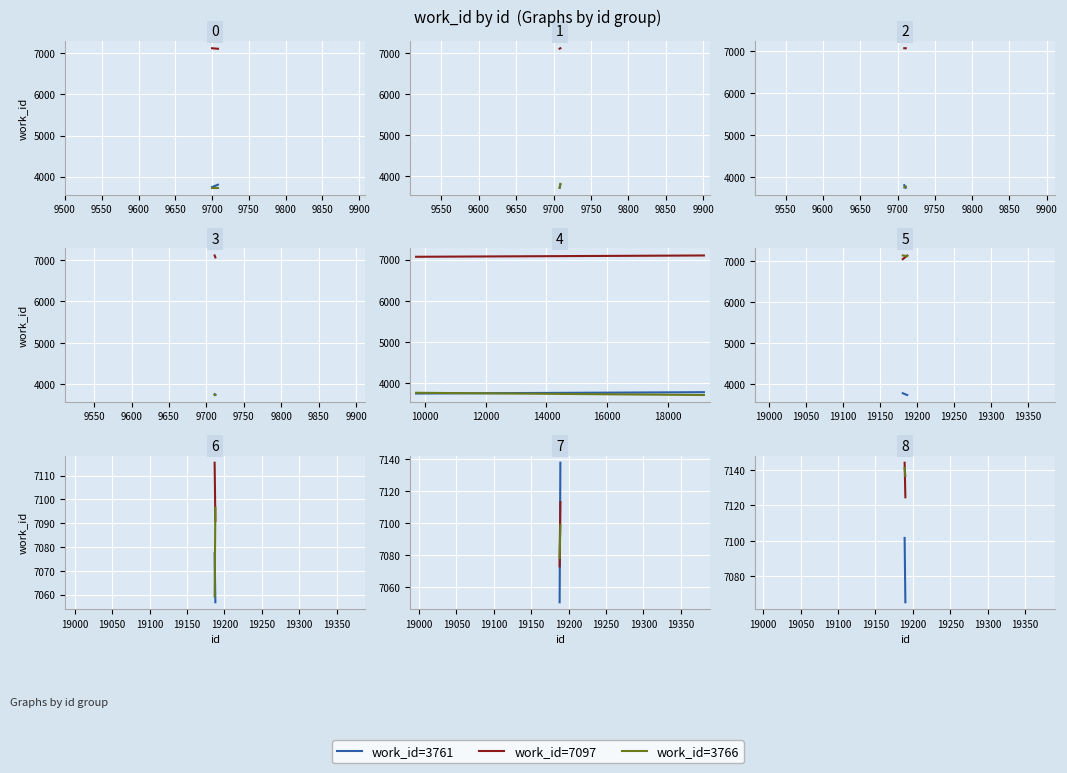

What is the spread (max minus min) of values at 9500?

42.3